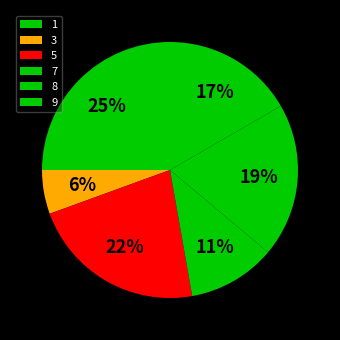

Is the sum of 1 and 9 greater than half?

No